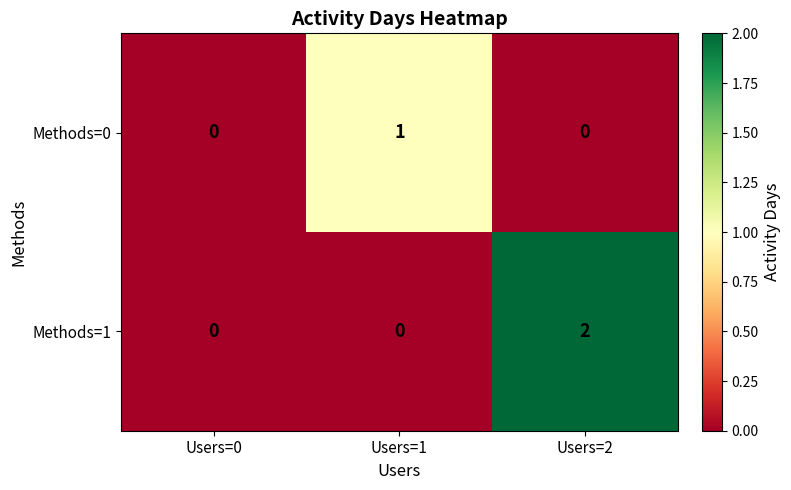

Which series has the largest range (max minus min)?

Methods=1